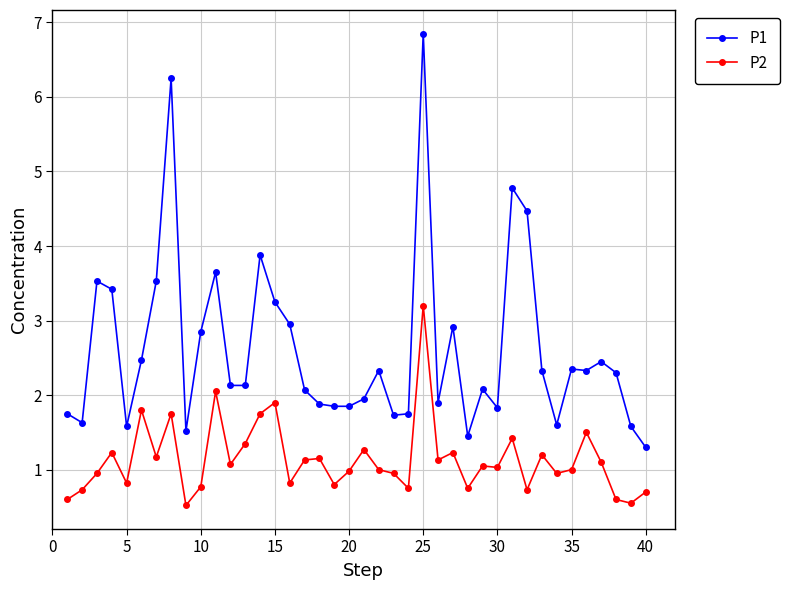

Which series has the largest range (max minus min)?

P1